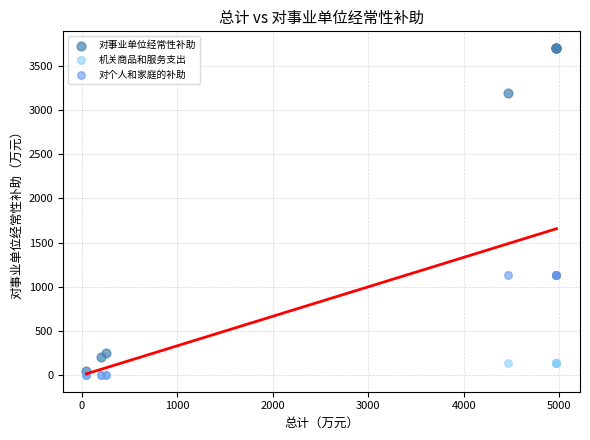

What are all the series names shown in the legend?

对事业单位经常性补助, 机关商品和服务支出, 对个人和家庭的补助